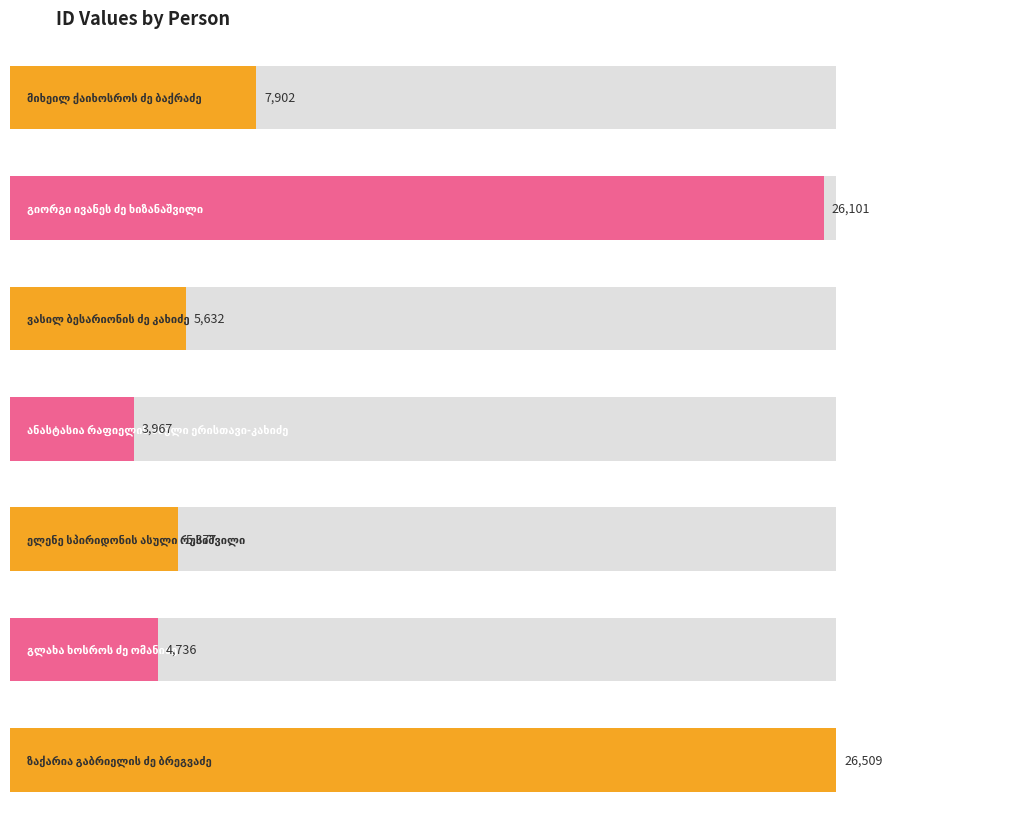

What is the ratio of the value at გლახა ხოსროს ძე ომანიძე to the value at ვასილ ბესარიონის ძე კახიძე?

0.8